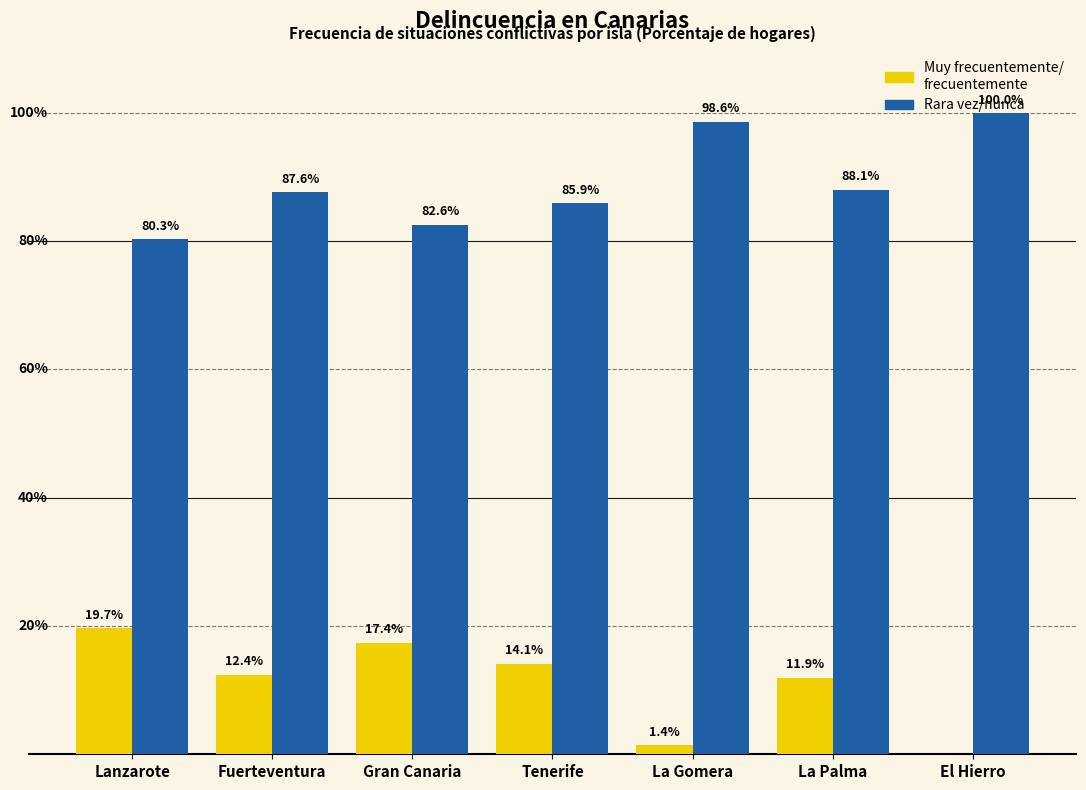

At which category does the chart reach its peak across all series?

El Hierro